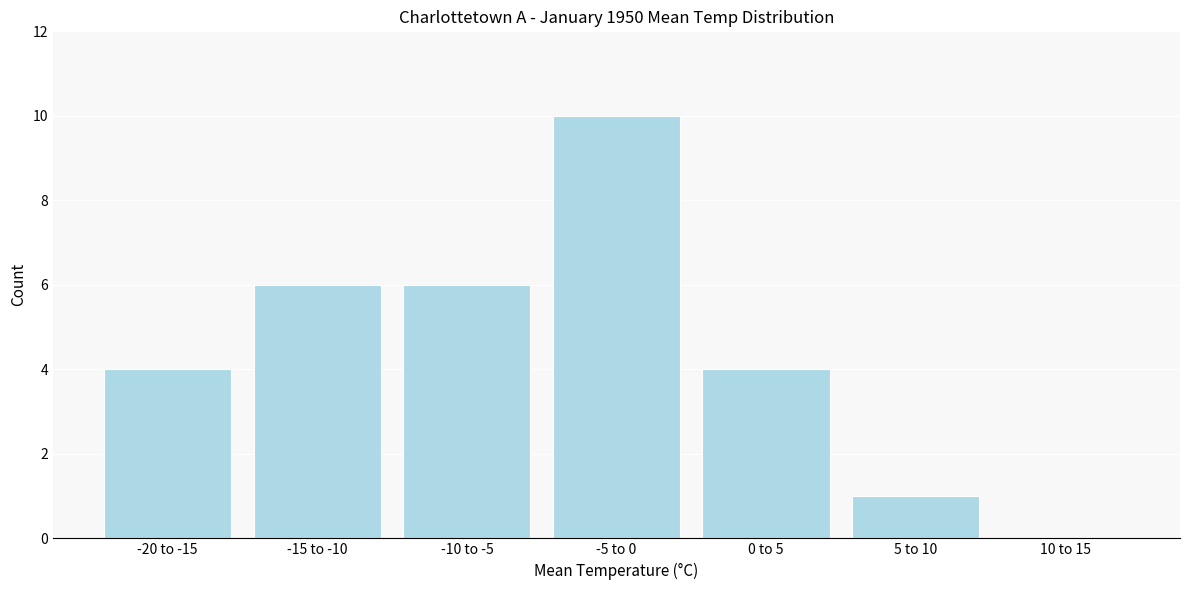

Reading left to right, transcribe all the data shown in this chart.

-20 to -15=4	-15 to -10=6	-10 to -5=6	-5 to 0=10	0 to 5=4	5 to 10=1	10 to 15=0